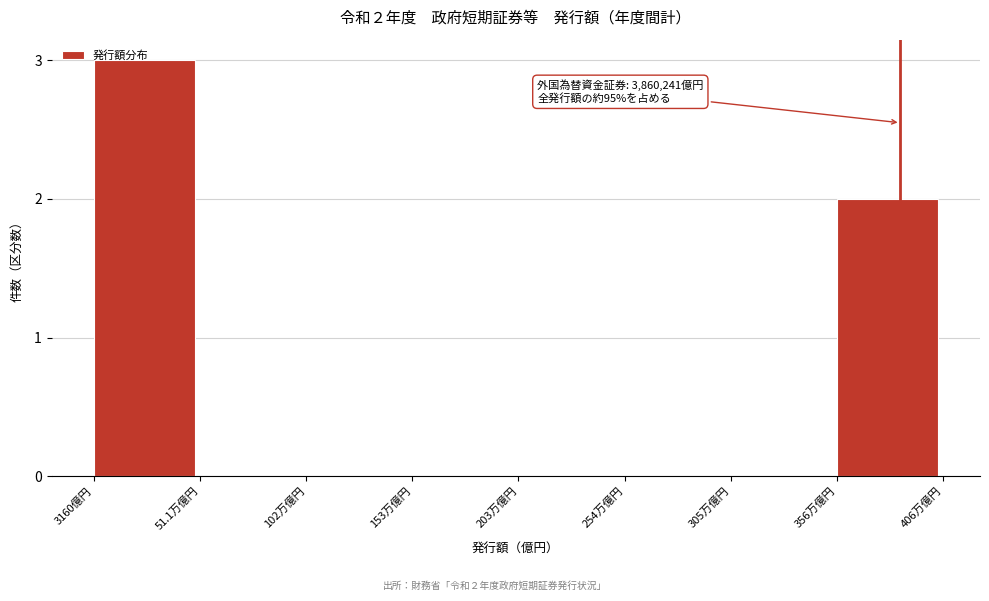

The value at 102万億円 is 2. True or false?

False